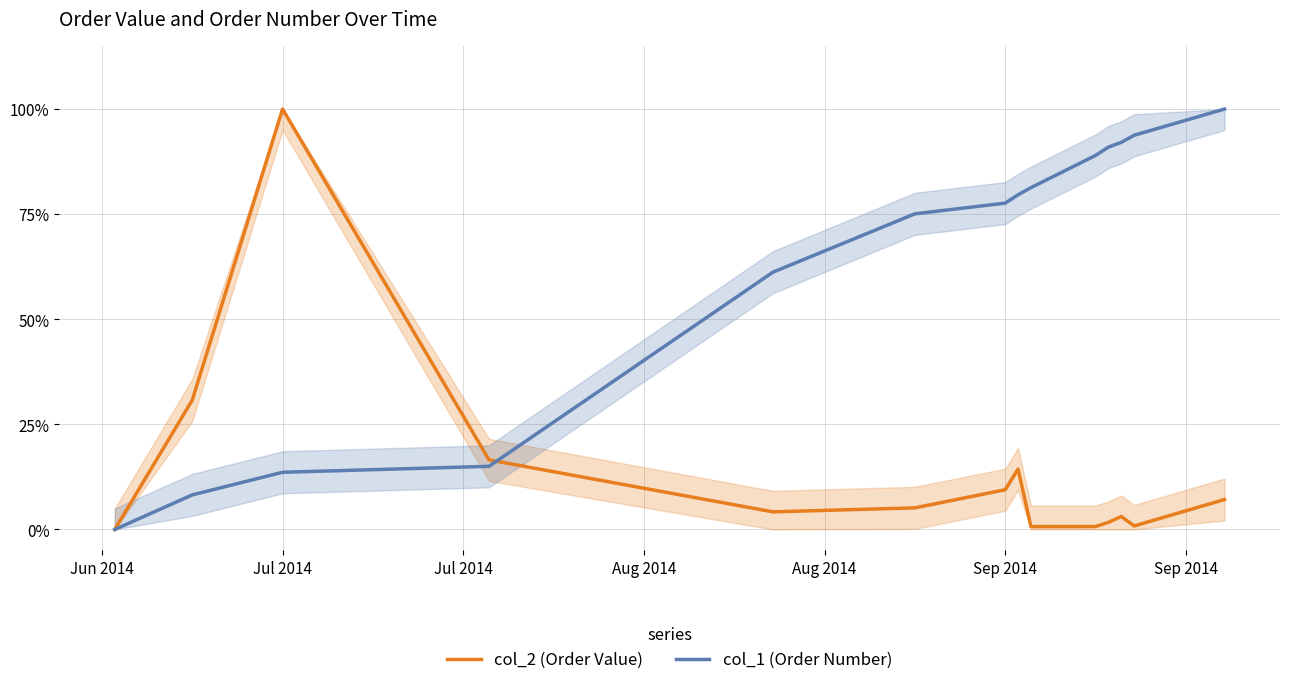

What is the label of the 12th point from the right?

Jul 2014